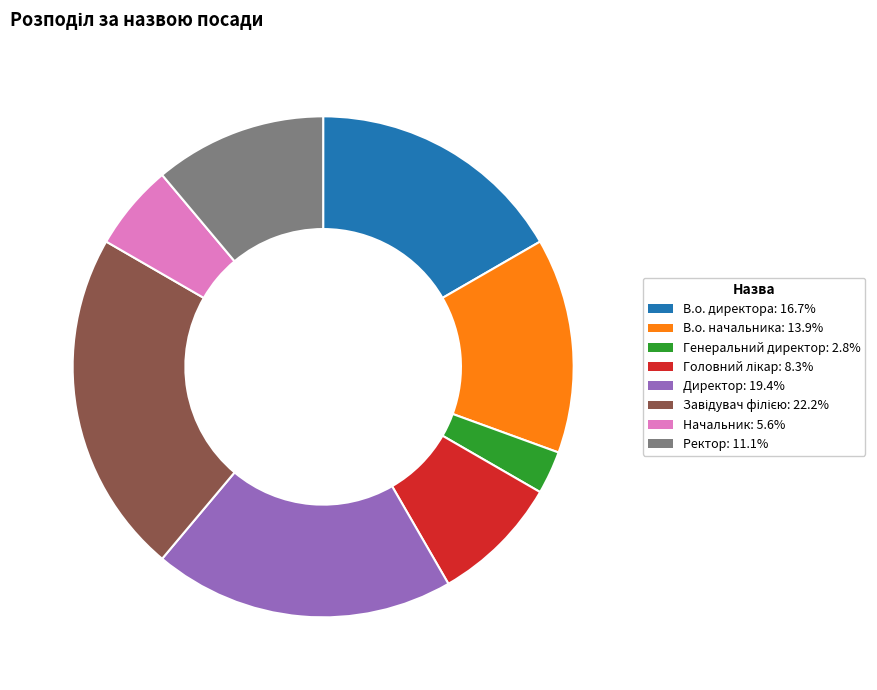

Does any single category account for the majority?

No